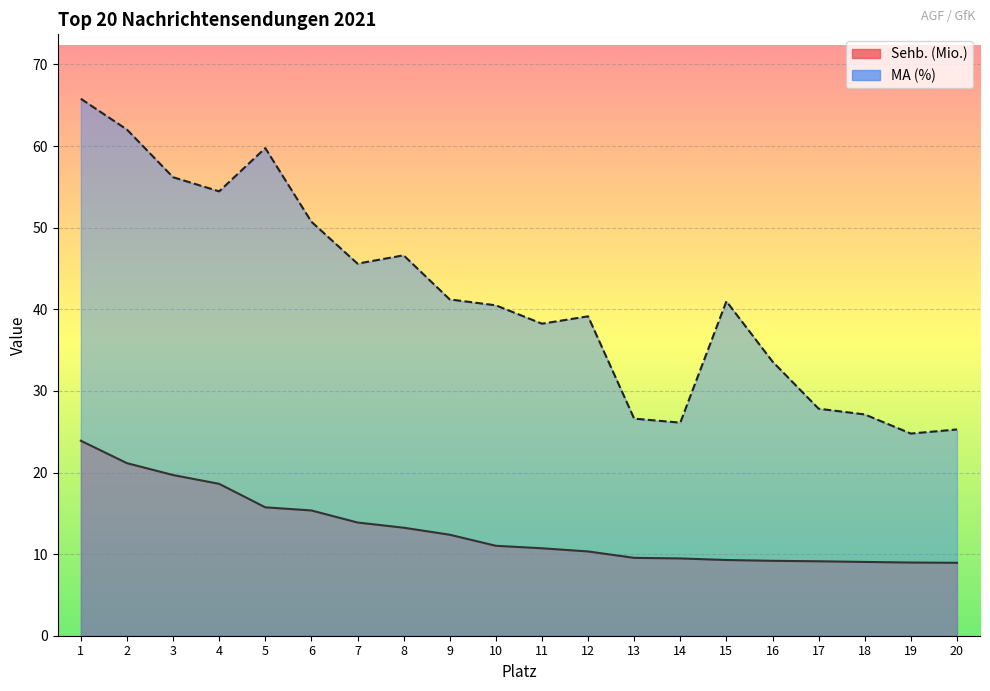

True or false: Sehb. (Mio.) and MA (%) intersect in this chart.

False